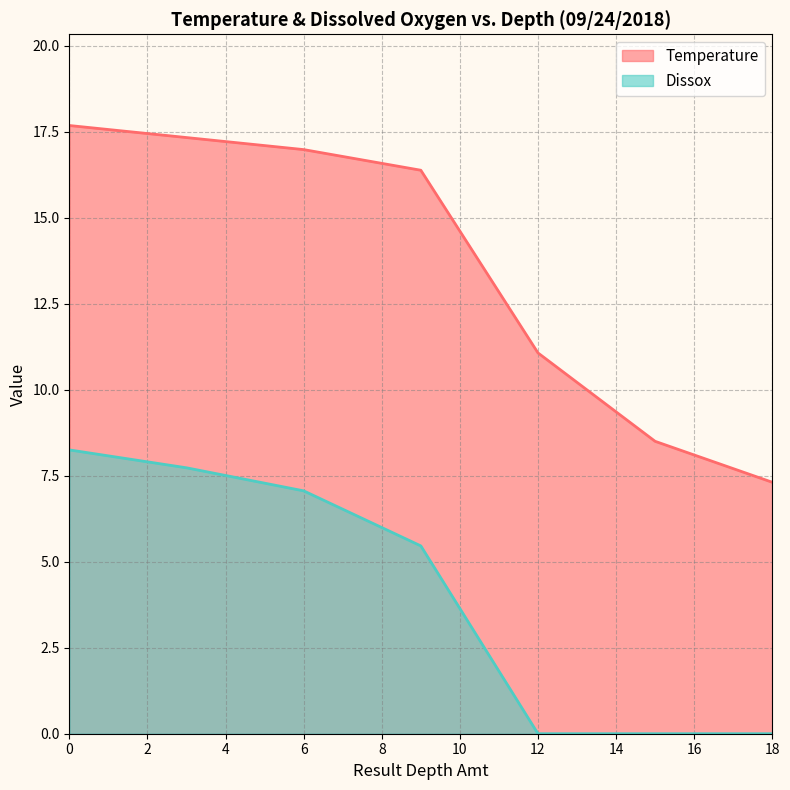

Rank the series at 6 from highest to lowest value.

Temperature, Dissox